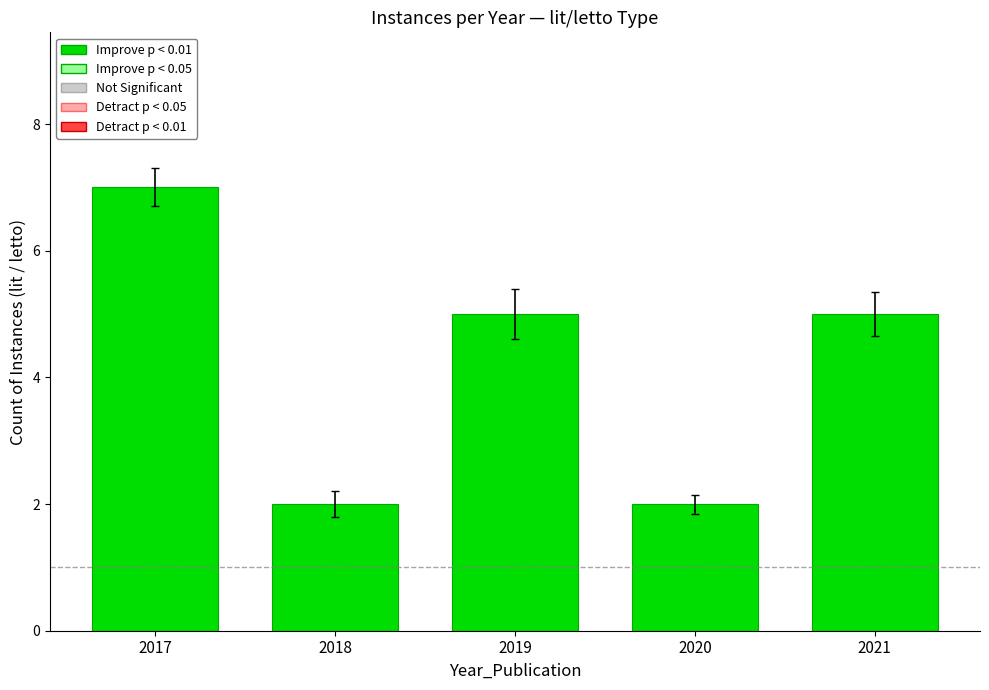

Reading left to right, extract all data points from this chart.

7	2	5	2	5